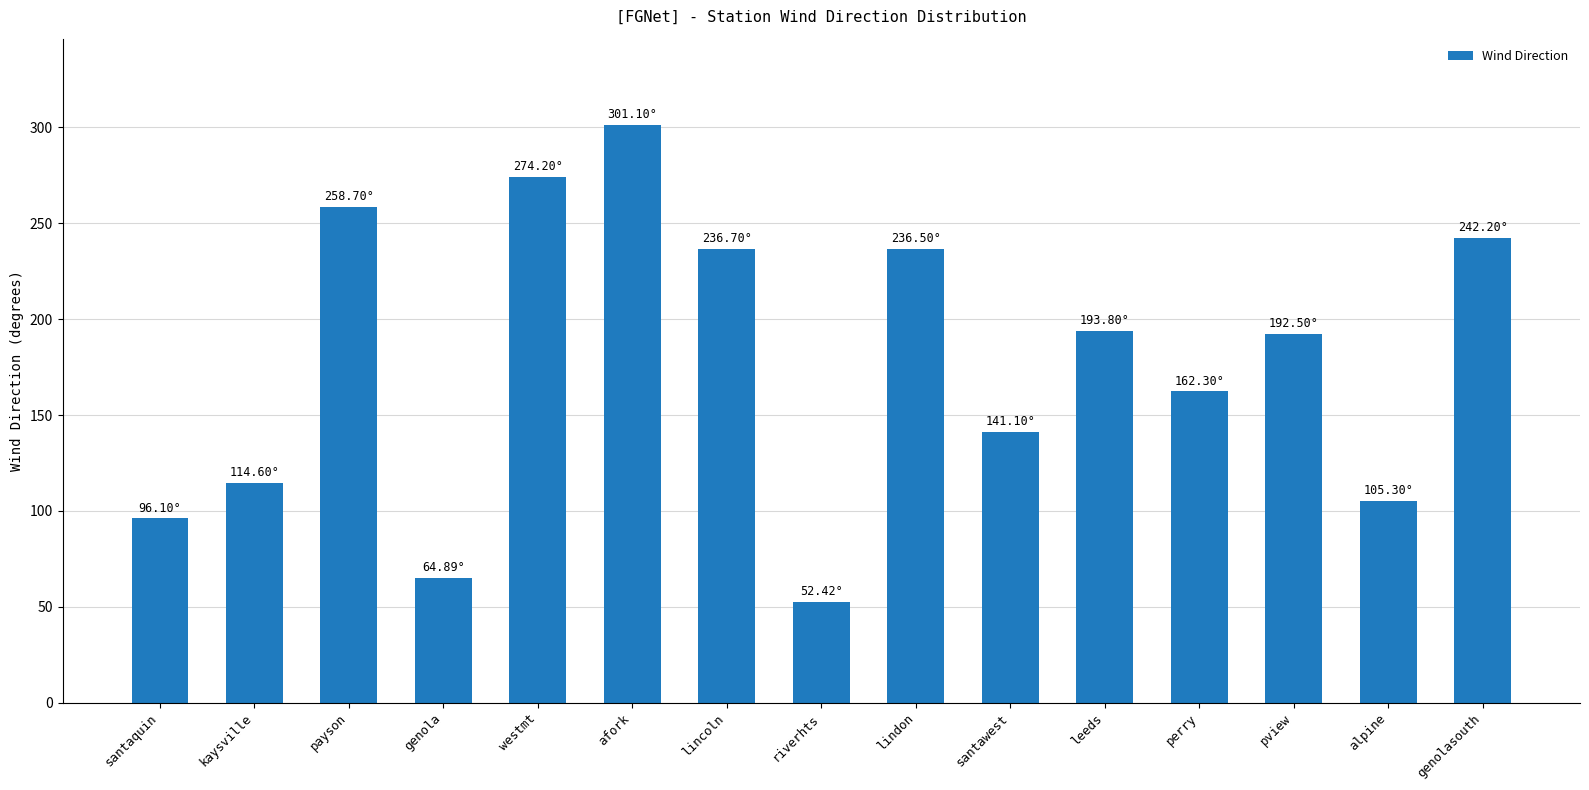

Which category has the highest value across all series?

afork